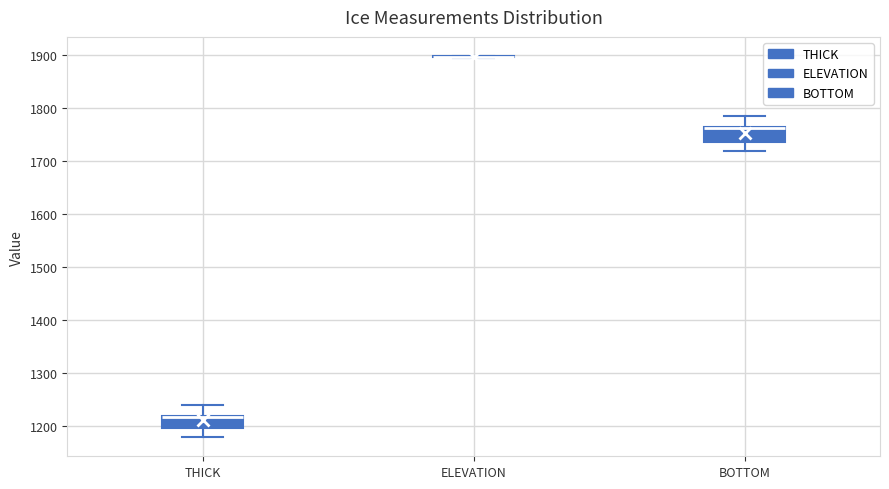

Reading left to right, read every box against the y-axis: the position of its median line, the range the box covers, and the ends of its whiskers. The values are not printed on the chart, so give them approximately, as read against the axis.

THICK: median 1220 (drawn on the box's upper edge), box 1200 to 1220, whiskers 1180 to 1240
ELEVATION: box collapsed to a line at 1900, whiskers 1890 to 1900
BOTTOM: median 1760 (drawn on the box's upper edge), box 1740 to 1760, whiskers 1720 to 1780